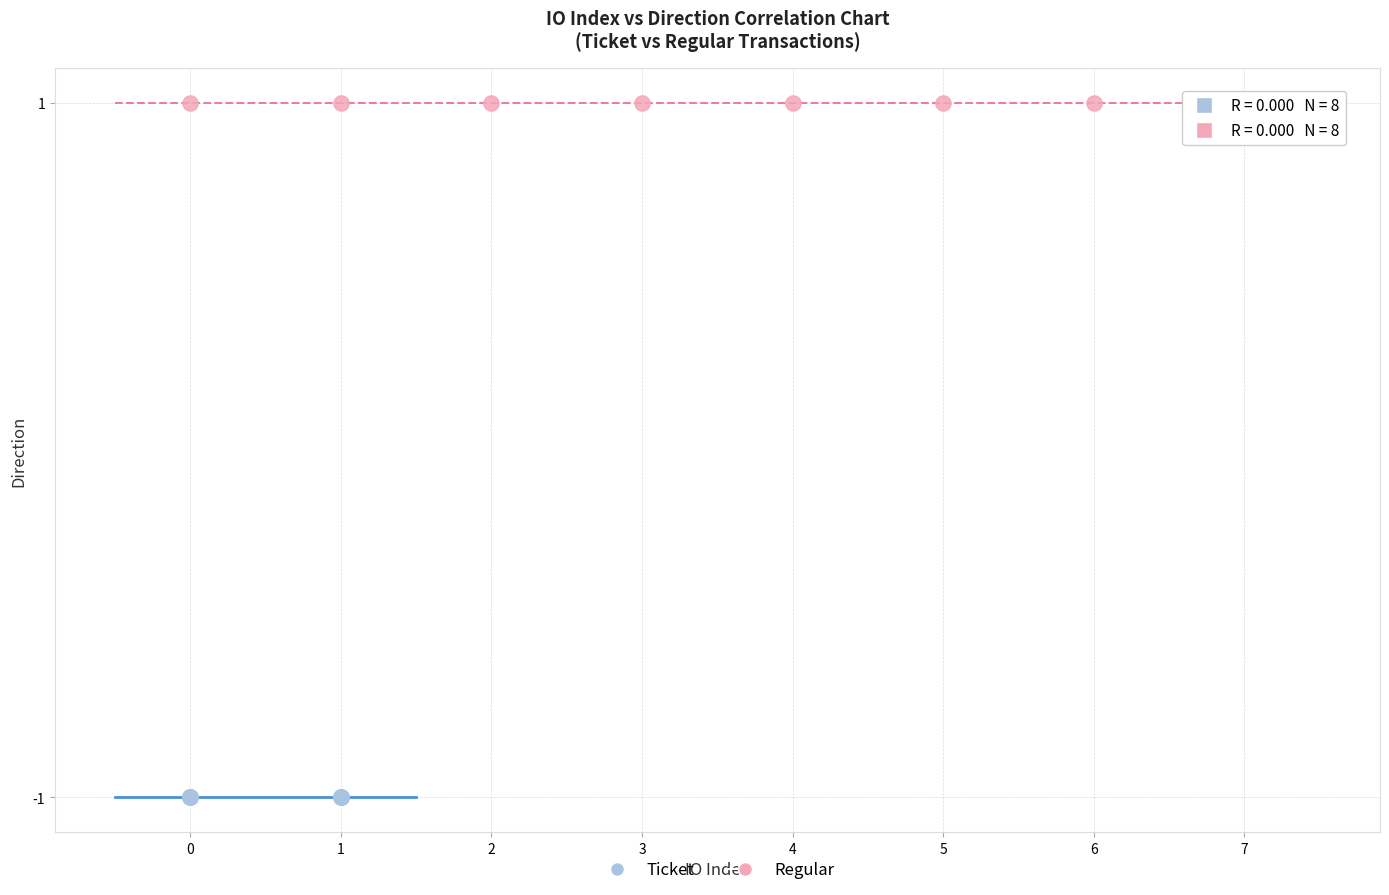

Which series contains the lowest Y value?

Ticket